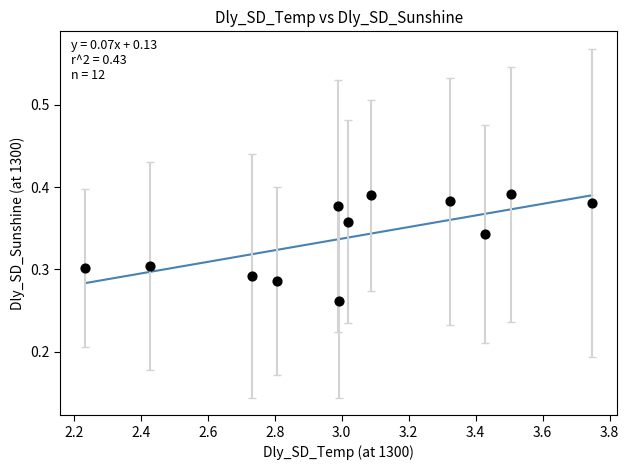

What is the average X value?

3.0